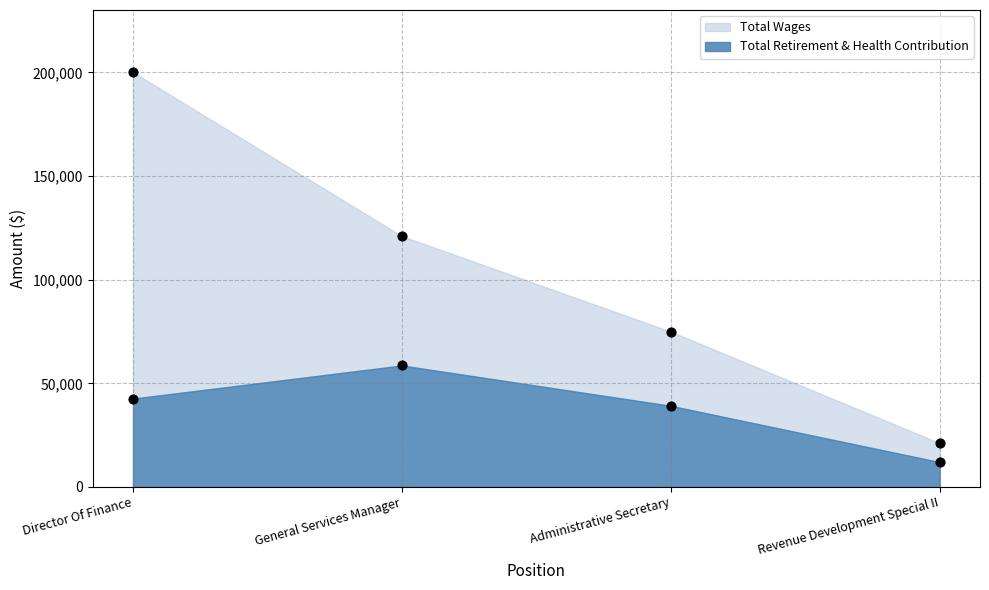

Is the value of Total Retirement & Health Contribution at Director Of Finance greater than the value of Total Wages at Revenue Development Special II?

Yes